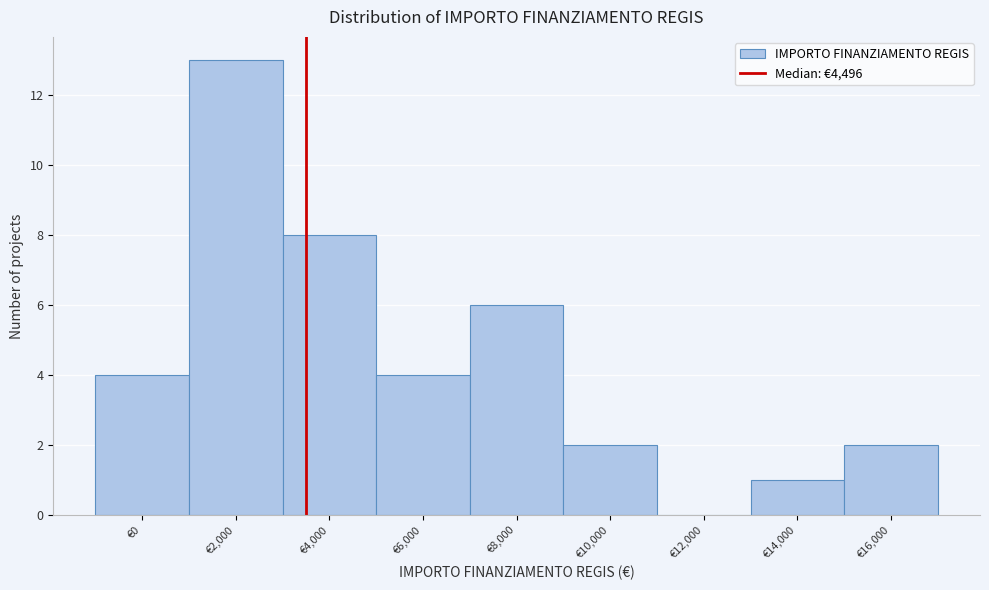

Reading left to right, extract all data points from this chart.

€0=4	€2,000=13	€4,000=8	€6,000=4	€8,000=6	€10,000=2	€12,000=0	€14,000=1	€16,000=2